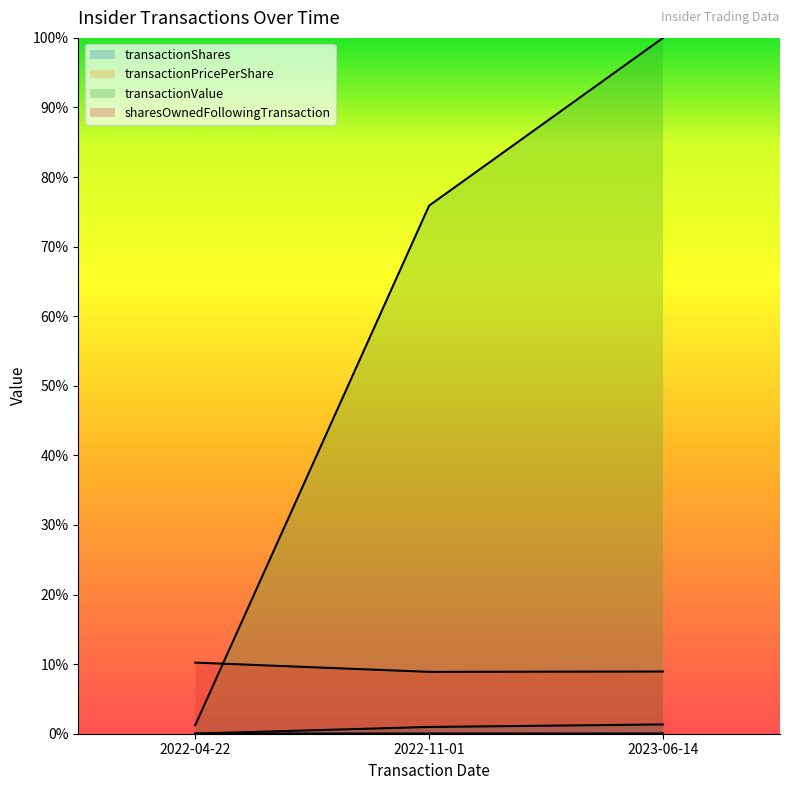

Reading left to right, transcribe all the data shown in this chart.

transactionShares: 2022-04-22=0.0	2022-11-01=0.0	2023-06-14=0.0
transactionPricePerShare: 2022-04-22=0.0	2022-11-01=0.0	2023-06-14=0.0
transactionValue: 2022-04-22=0.0	2022-11-01=0.8	2023-06-14=1.0
sharesOwnedFollowingTransaction: 2022-04-22=0.1	2022-11-01=0.1	2023-06-14=0.1